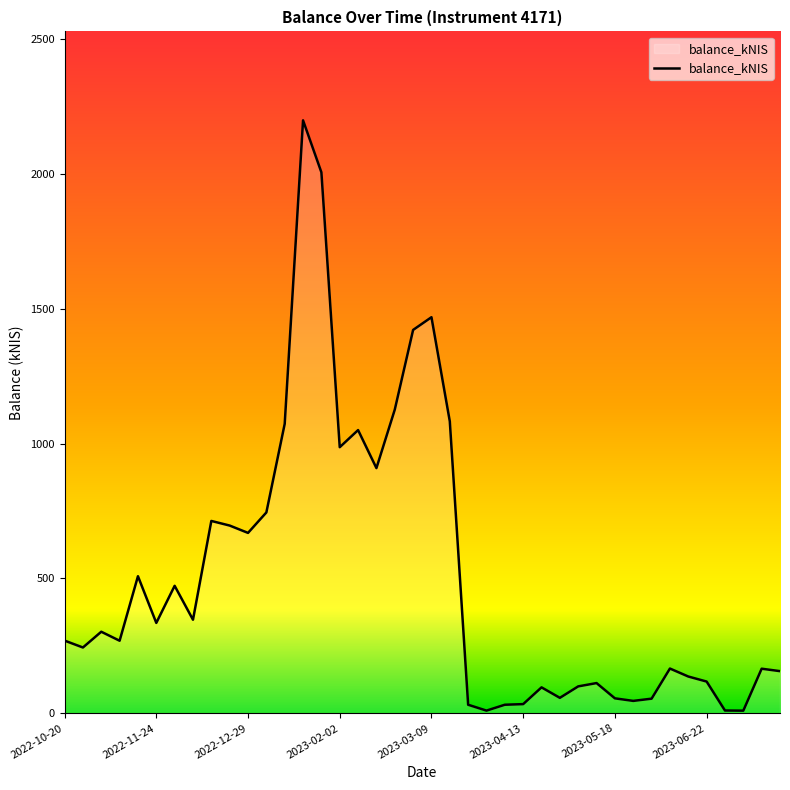

What is the greatest value displayed?

2199.1